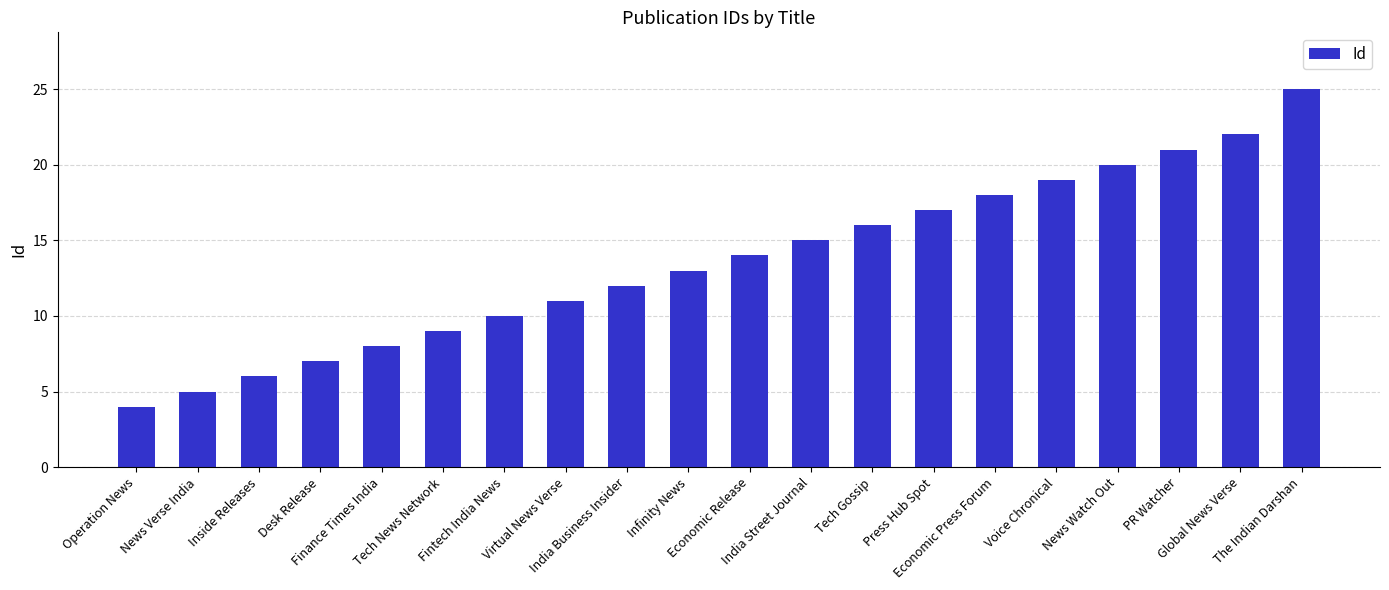

How many data points are less than 14?

10